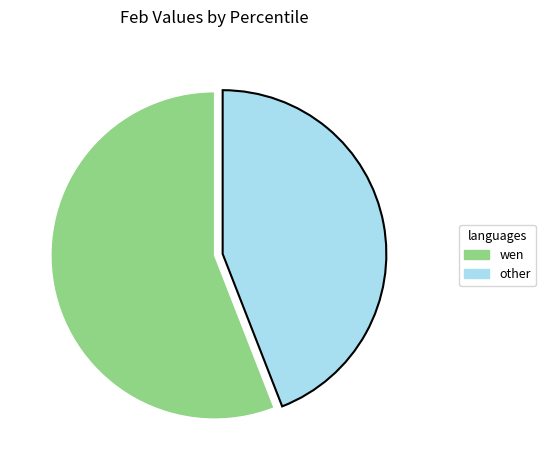

How many slices are in this pie chart?

2